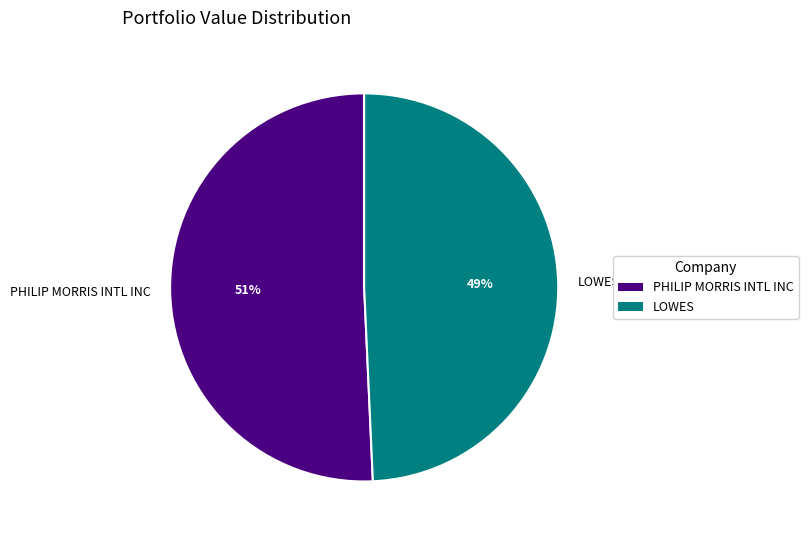

Approximately how many times larger is the value at PHILIP MORRIS INTL INC compared to LOWES?

1.0